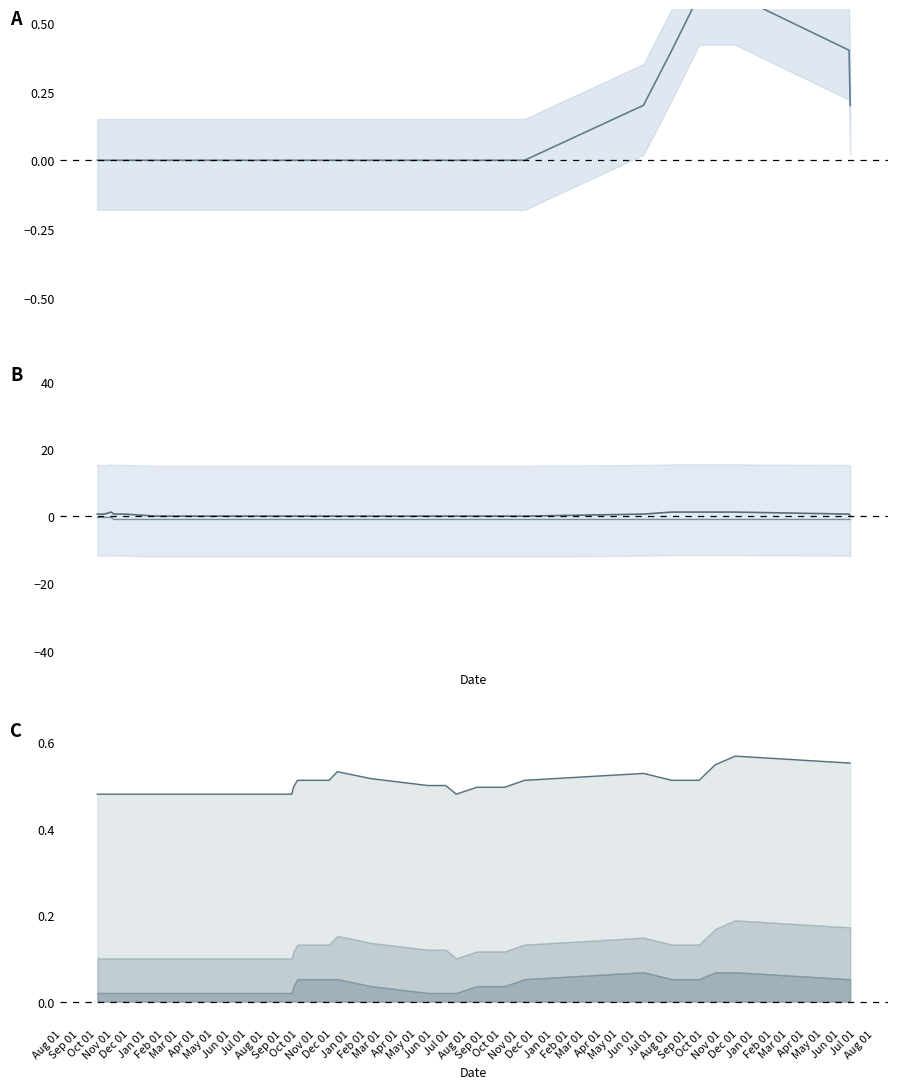

True or false: WATER has more than 1 interior local peaks.

False